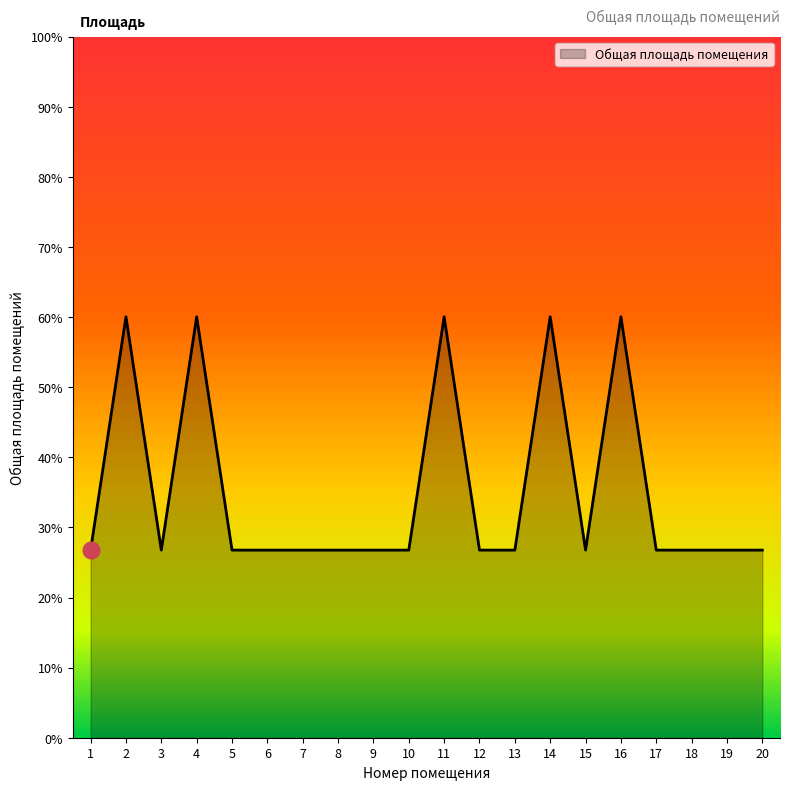

Reading left to right, list all the values displayed in this chart.

26.8	60.0	26.8	60.0	26.8	26.8	26.8	26.8	26.8	26.8	60.0	26.8	26.8	60.0	26.8	60.0	26.8	26.8	26.8	26.8